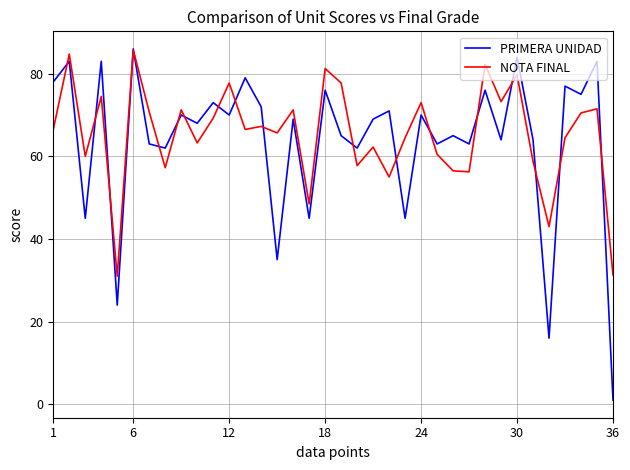

What is the highest value of the PRIMERA UNIDAD series?

86.0